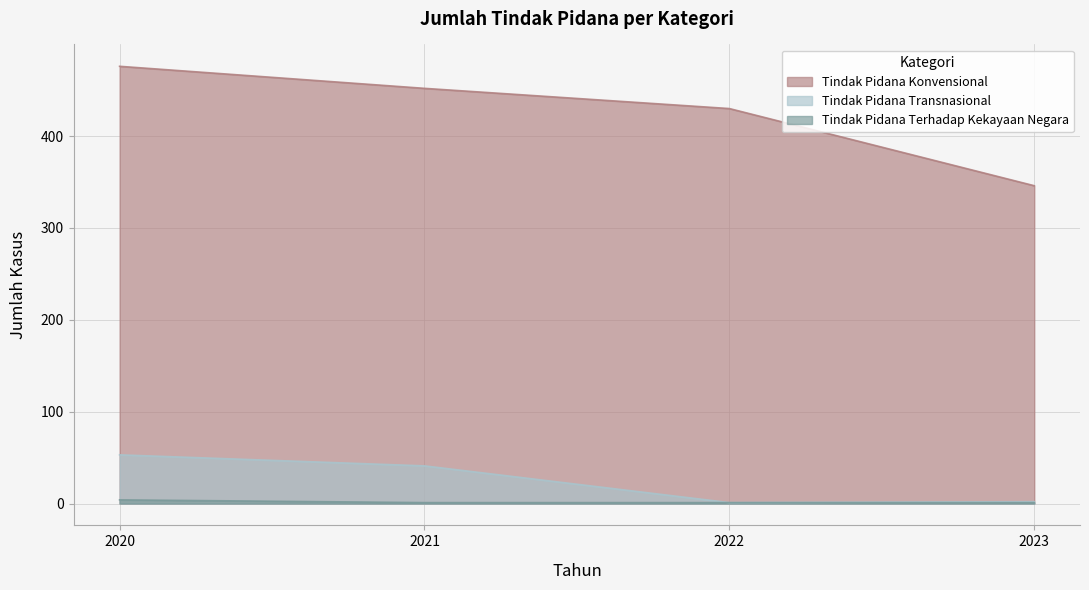

What is the spread (max minus min) of values at 2020?

472